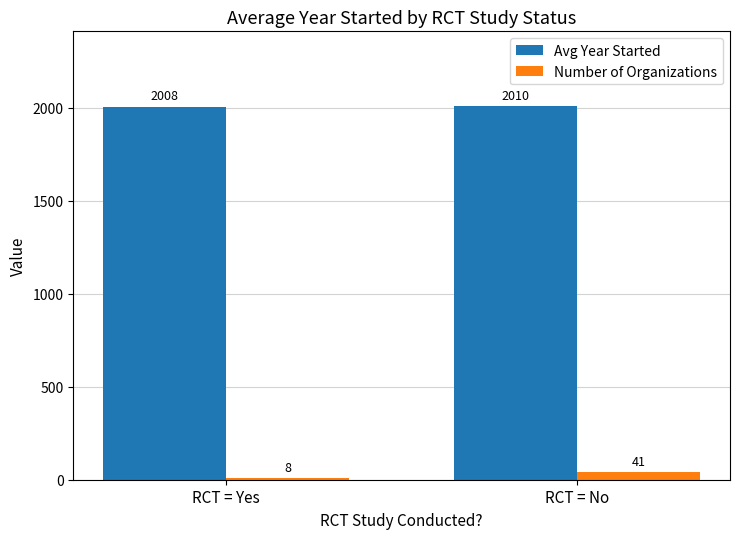

What is the spread (max minus min) of values at RCT = Yes?

1999.6